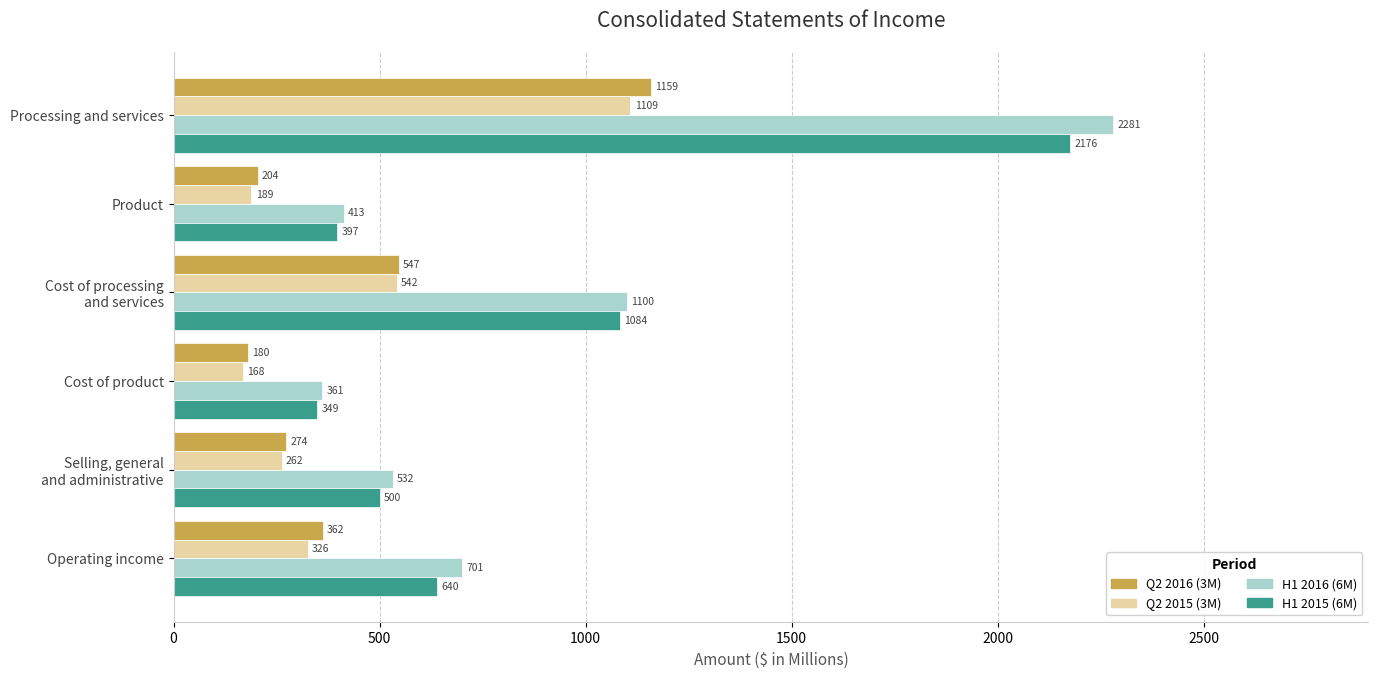

At which category is the sum across all series the highest?

Processing and services